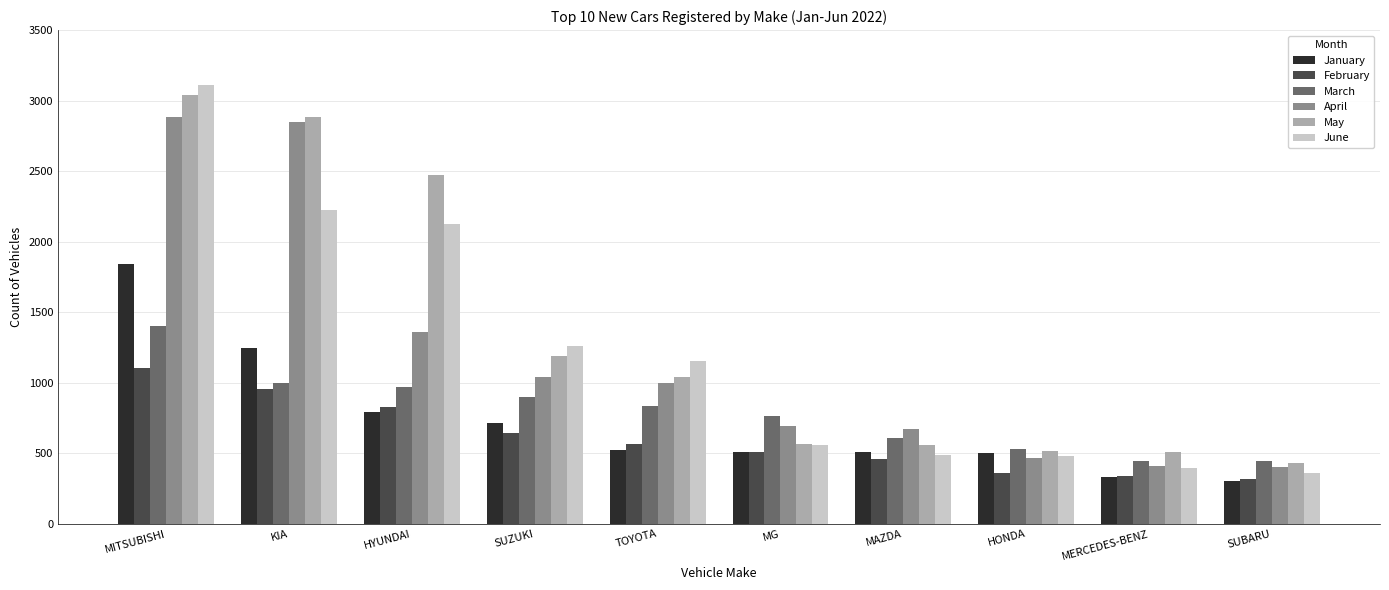

Which series has the largest total across all categories?

May